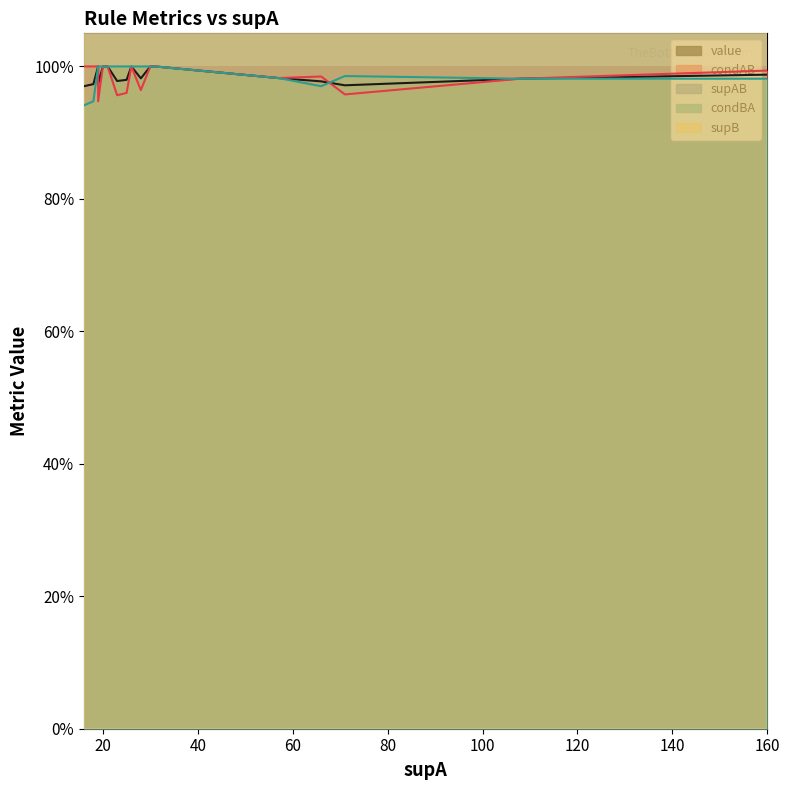

How many categories are shown in the chart?

20